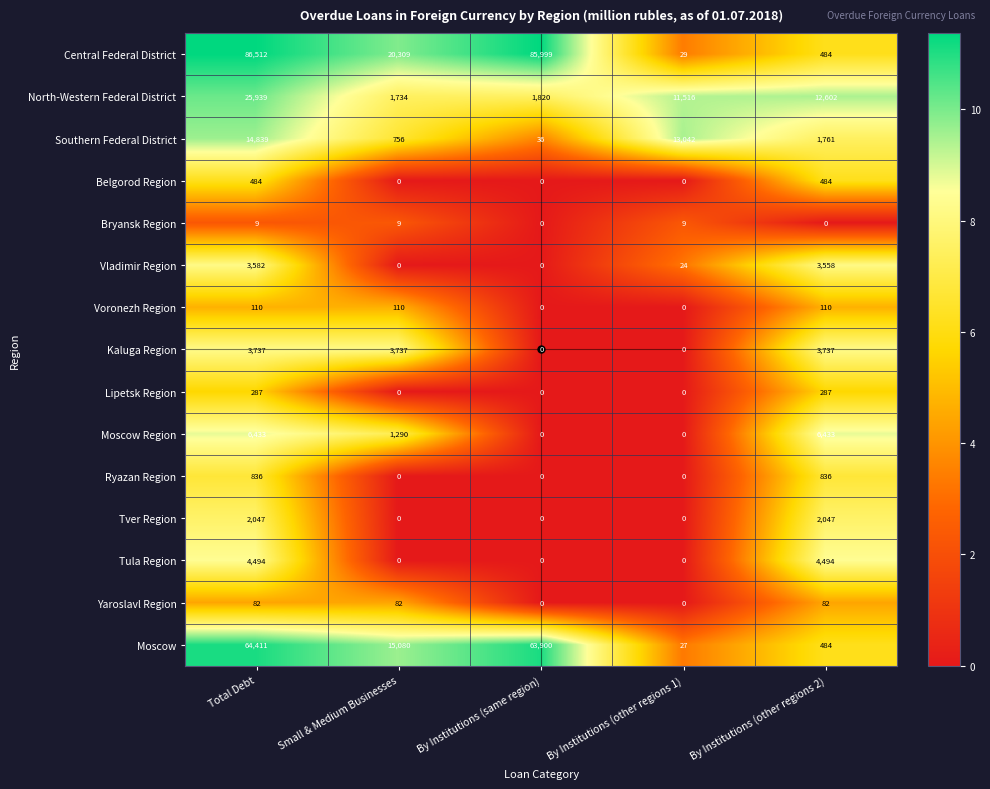

Which series changed the most between Total Debt and By Institutions (other regions 1)?

Central Federal District